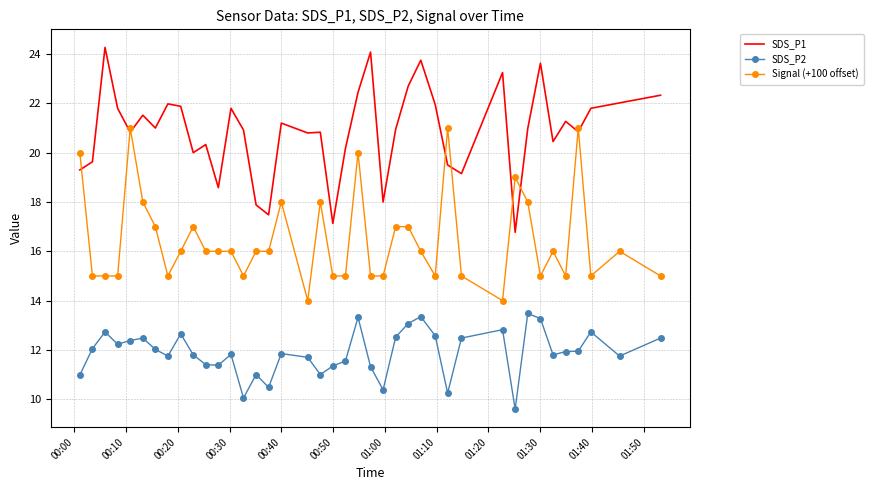

True or false: Signal (+100 offset) and SDS_P2 cross at least once.

False